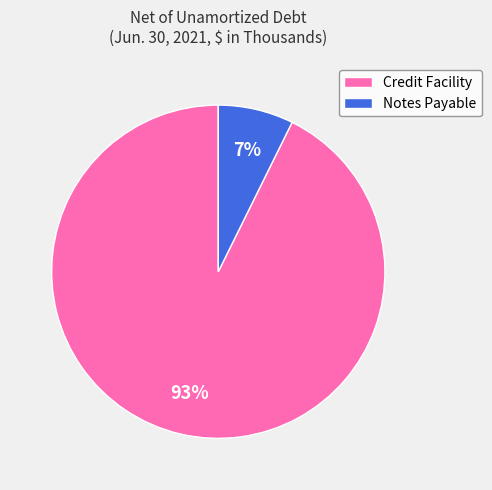

The Notes Payable slice represents 7% of the pie. True or false?

True